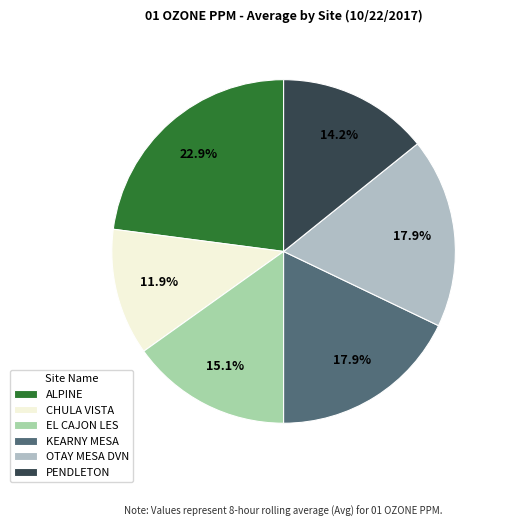

How much of the chart is everything except ALPINE?

77.1%